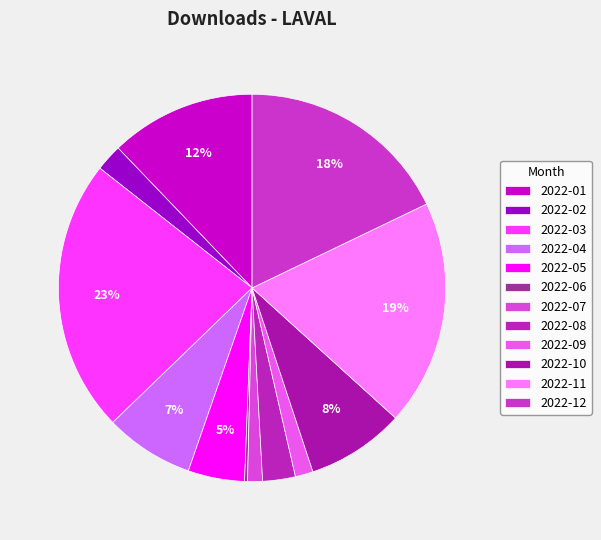

Count the number of slices in the pie.

12